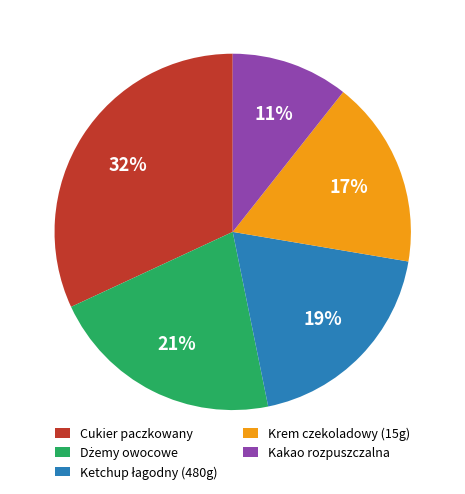

Which slice is the smallest?

Kakao rozpuszczalna